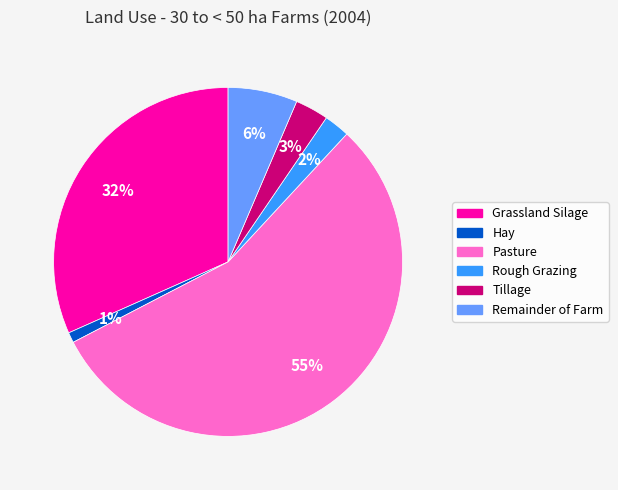

Do Tillage and Rough Grazing together represent more than half of the pie?

No